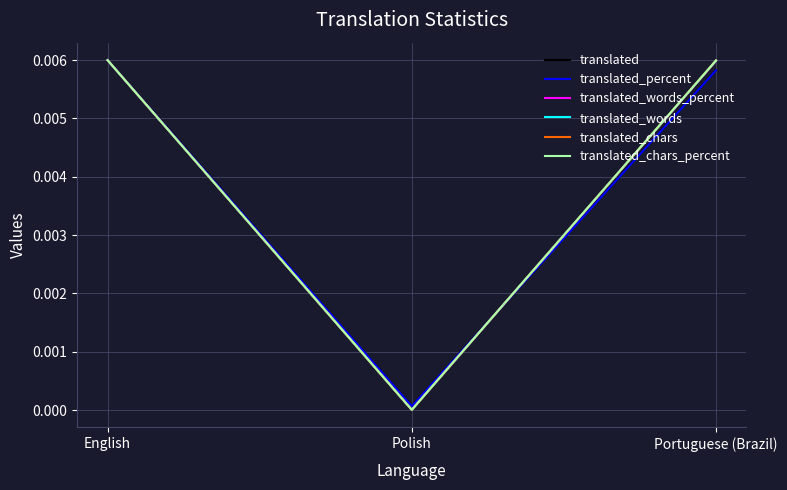

The value of translated_chars_percent at English is 0.0. True or false?

True